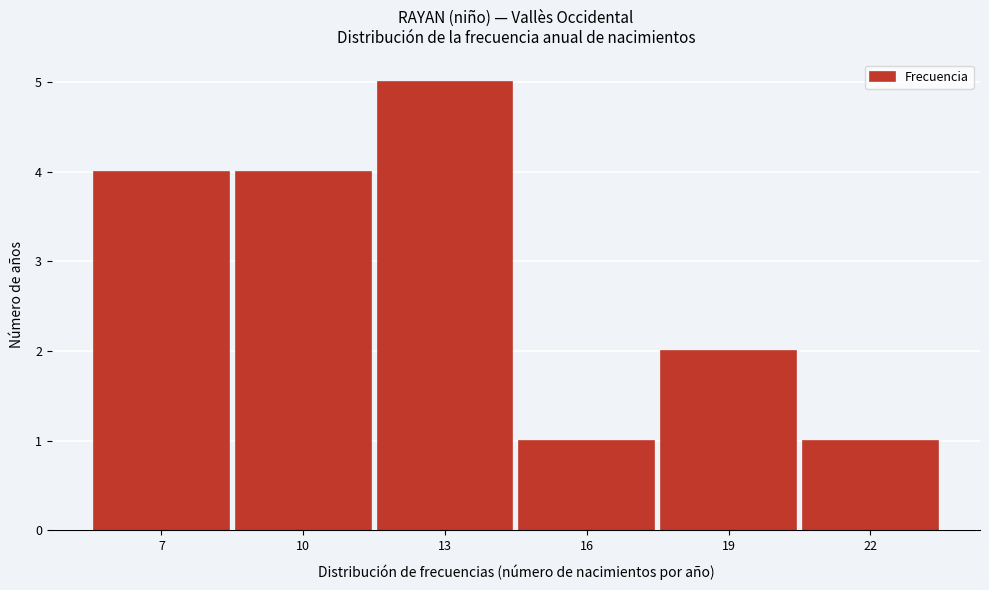

Reading left to right, transcribe all the data shown in this chart.

4	4	5	1	2	1